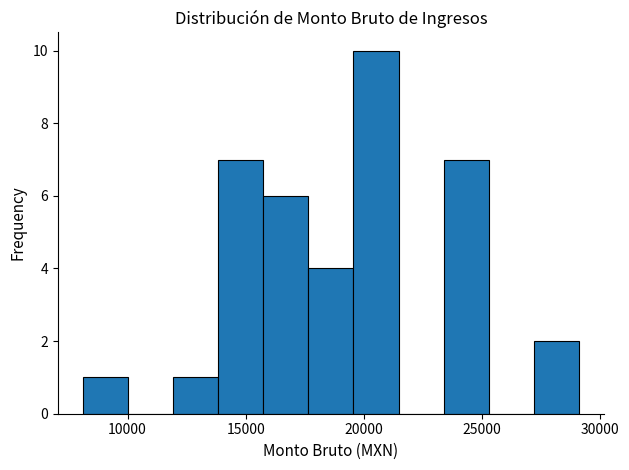

Read against the x-axis, roughly where is the centre of the tallest bar?

20500